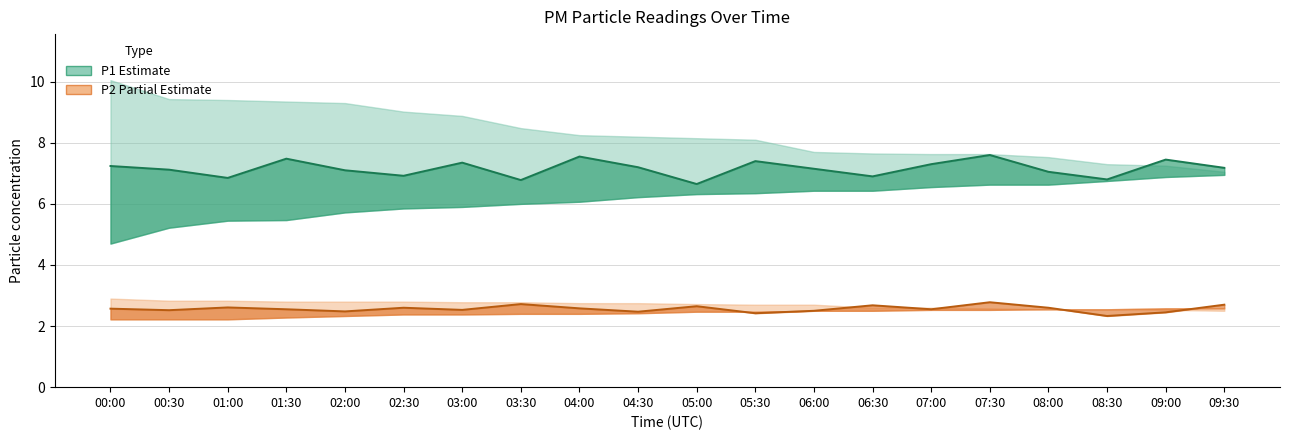

What is the approximate value of P1 mean at 08:00?

7.0